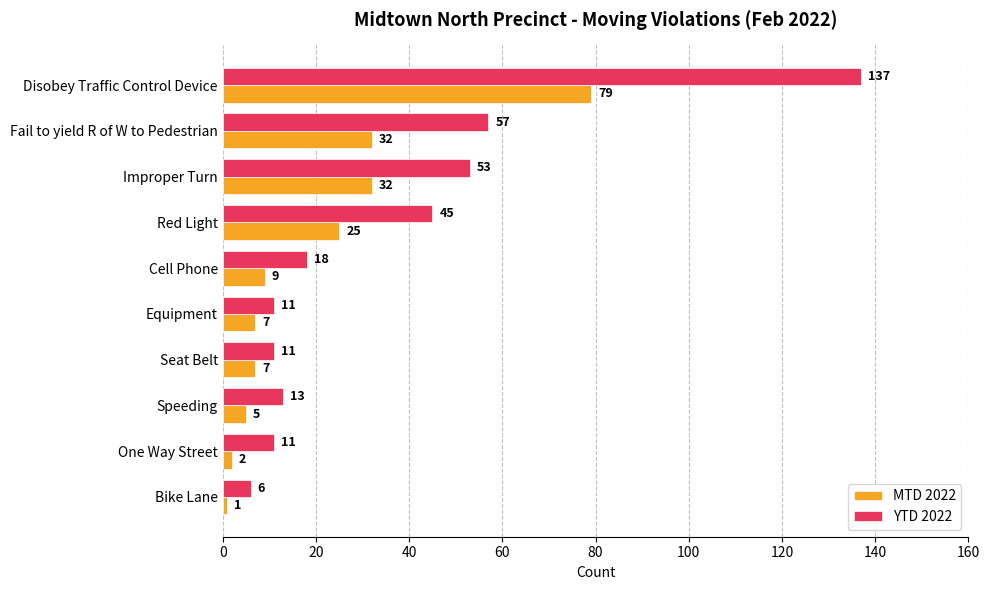

Which category has the highest value across all series?

Disobey Traffic Control Device